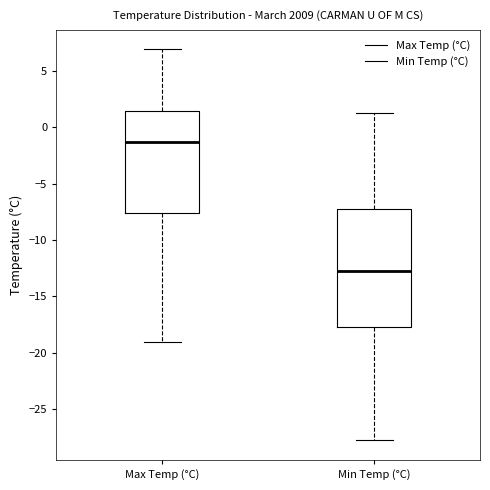

Reading left to right, transcribe this box plot: for each box, give where its median line is, the range the box spans, and where its two whiskers end, as read against the y-axis. The values are not printed on the chart, so give them approximately, as read against the axis.

Max Temp (°C): median -1.5, box -7.5 to 1.5, whiskers -19.0 to 7.0
Min Temp (°C): median -13.0, box -17.5 to -7.5, whiskers -28.0 to 1.5